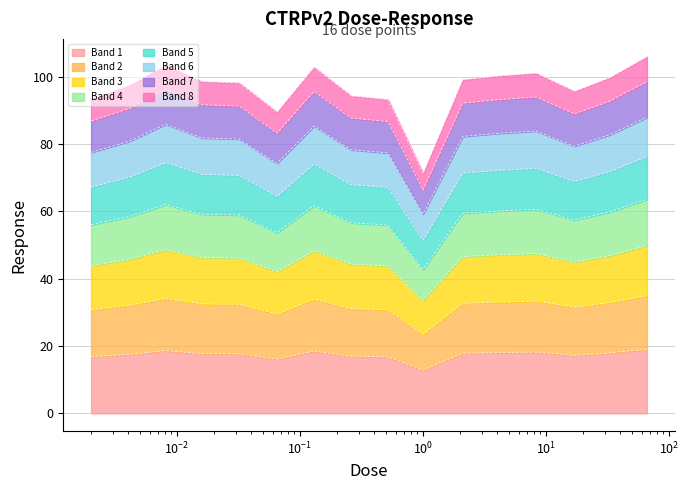

How many interior local peaks (higher than both neighbors) does the data have?

3